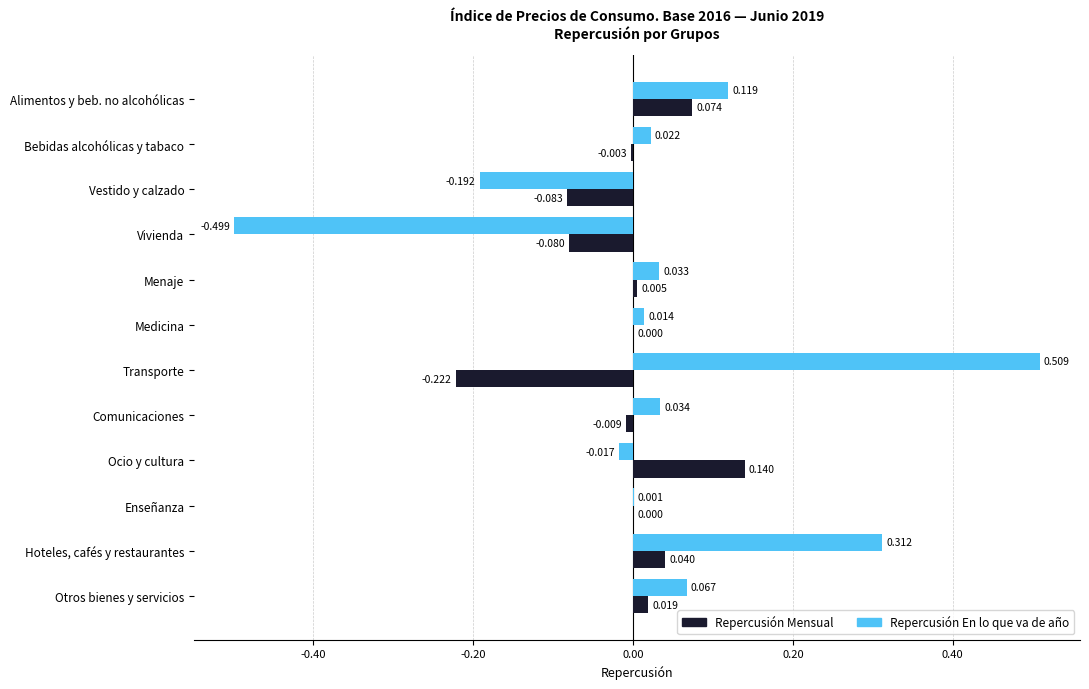

Which series has the largest total across all categories?

Repercusión En lo que va de año